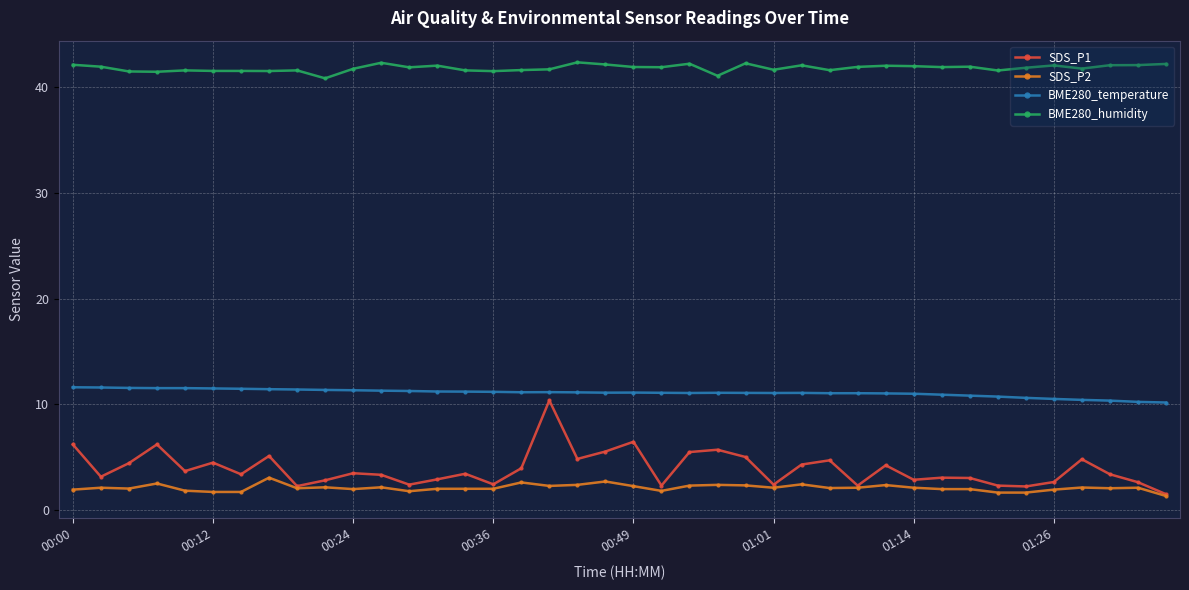

Which series has the widest spread of values?

SDS_P1